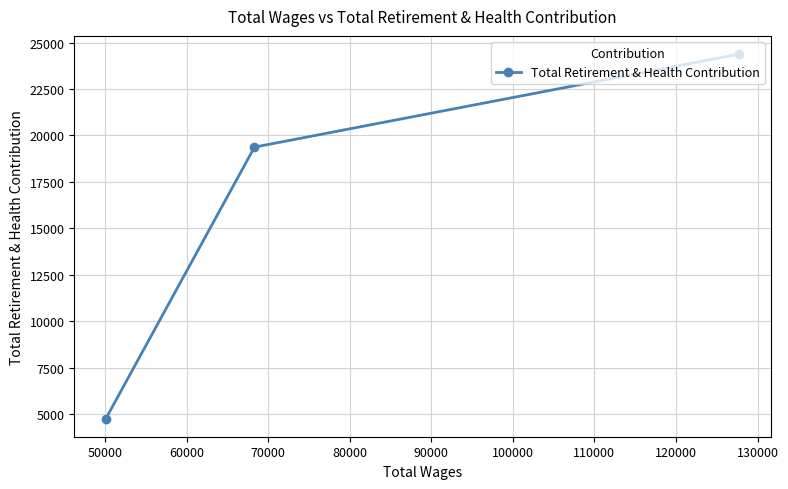

Reading right to left, what are all the values shown in this chart?

24381	19373	4757